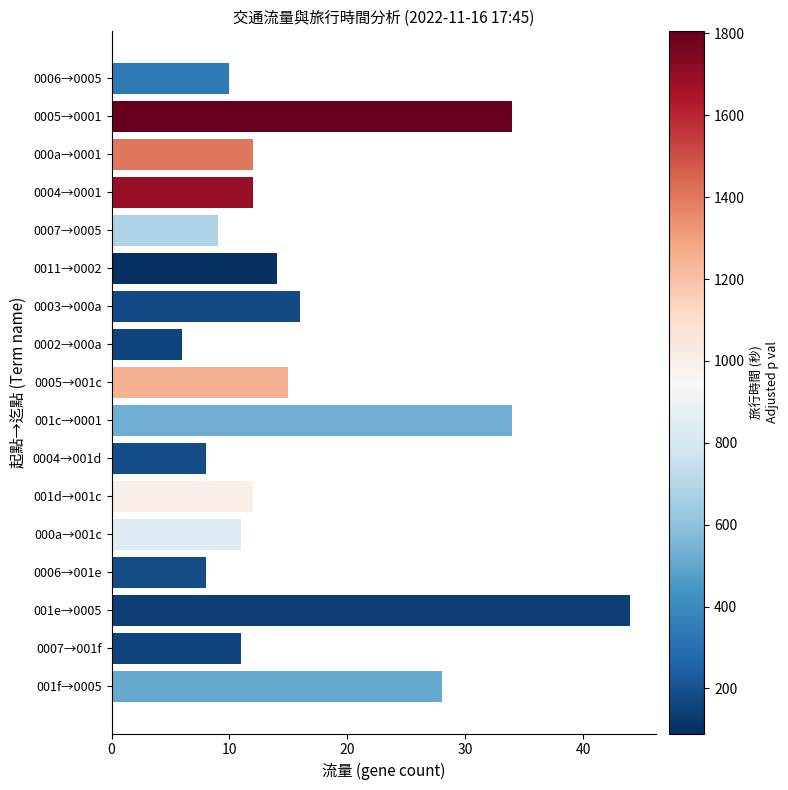

How many categories are shown in the chart?

17